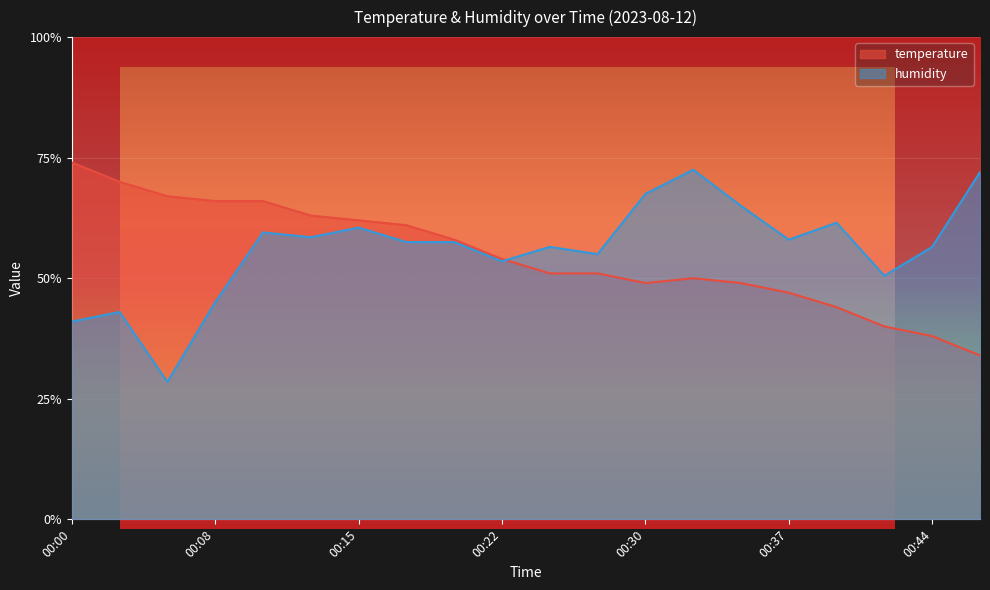

Count the temperature values in the range 0 to 1.

20